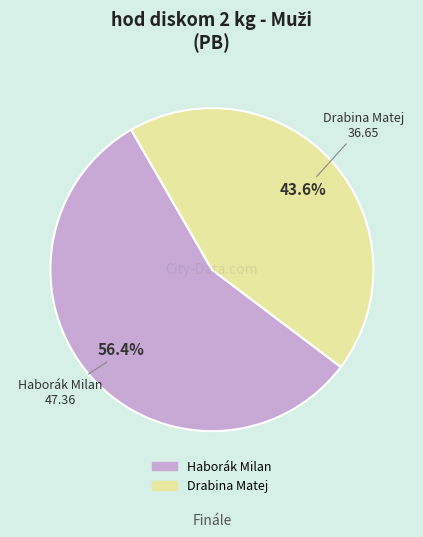

How much of the chart is everything except Drabina Matej?

56.4%